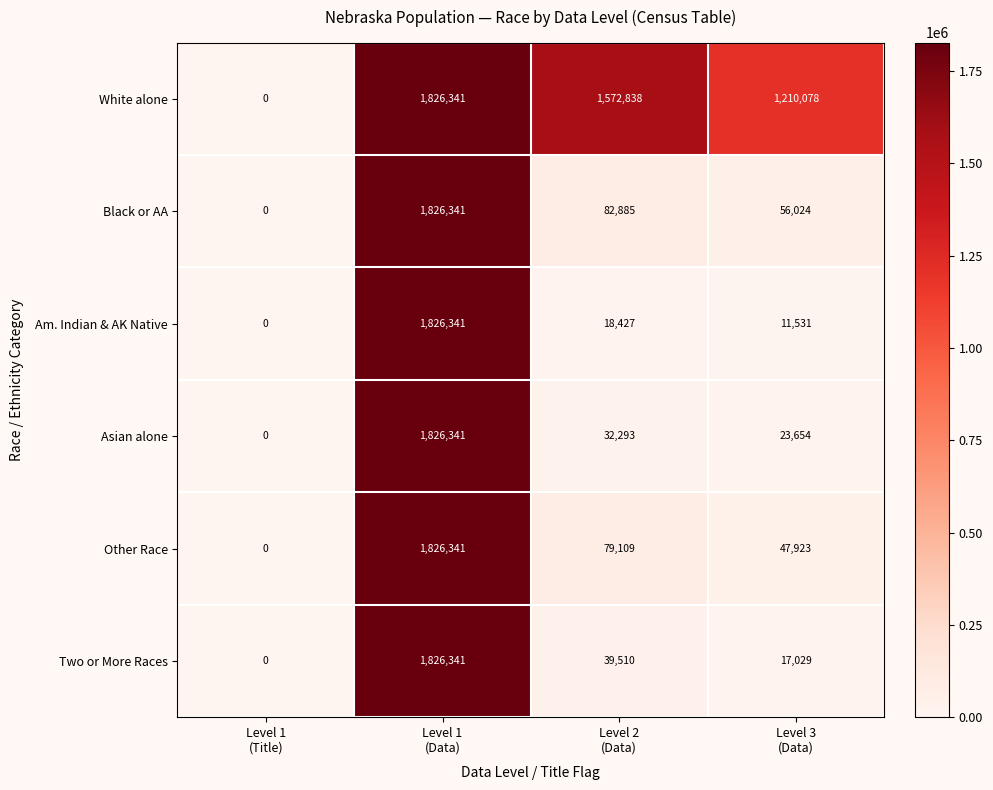

Count the number of data series in this chart.

6